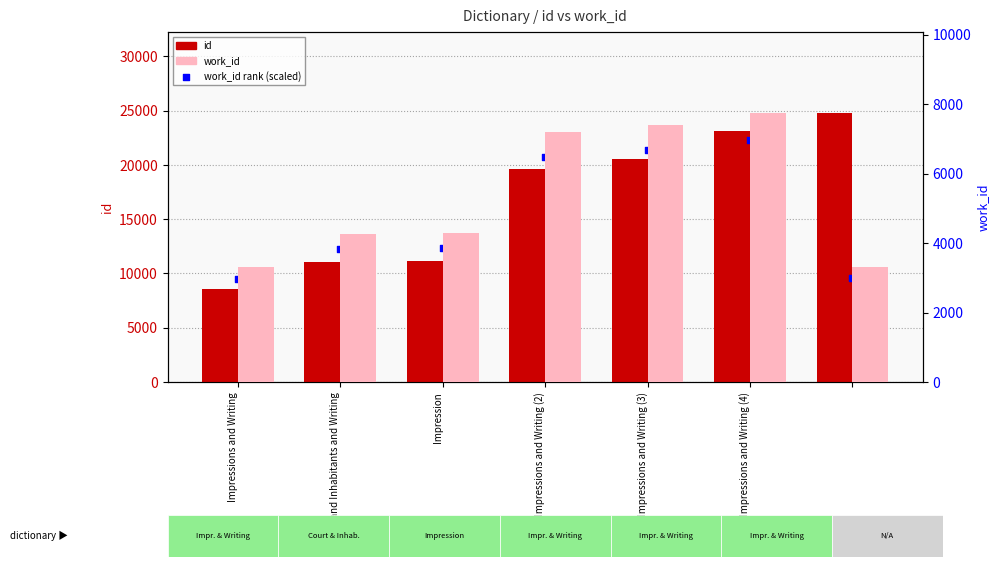

Which series contains the lowest Y value?

work_id